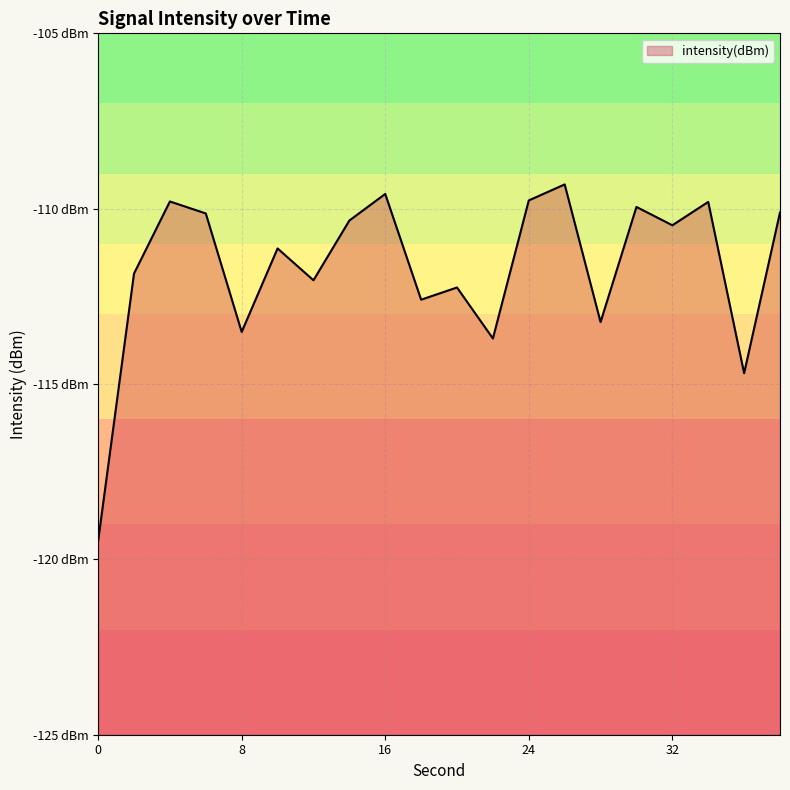

True or false: the data shows -69.2 at 12.

False